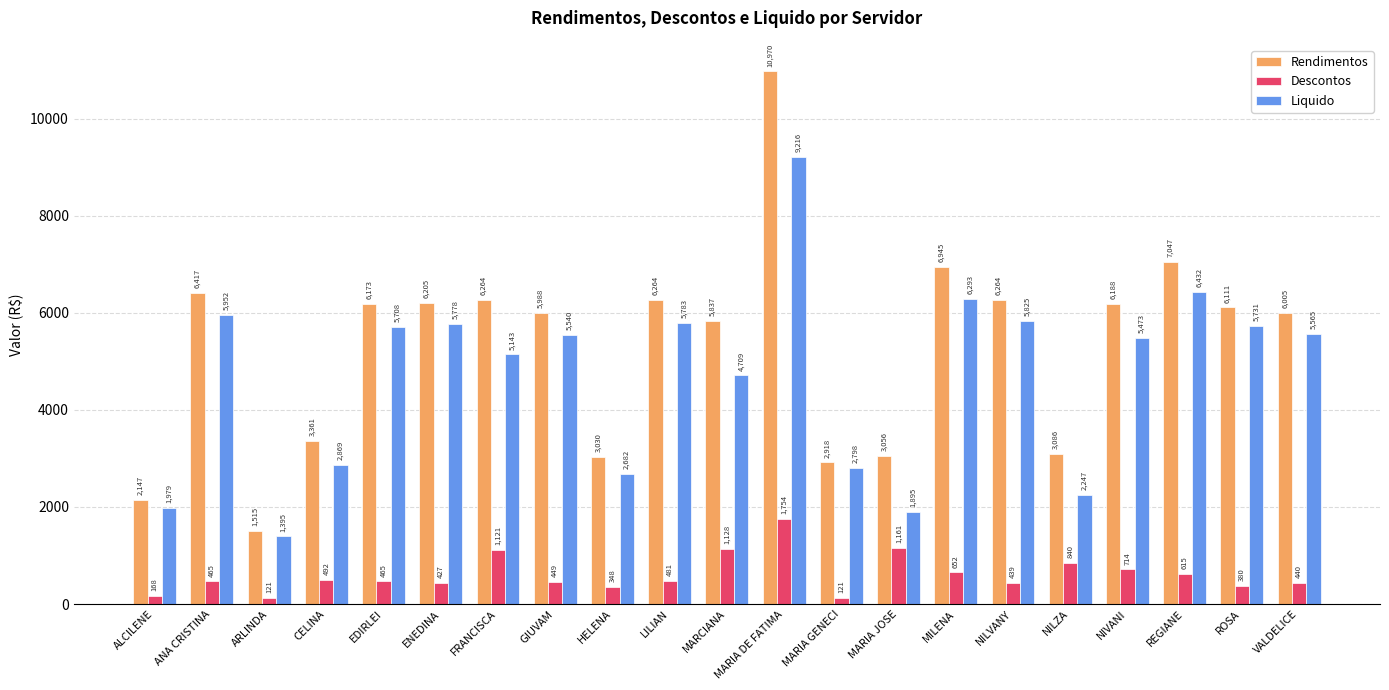

What is the average value of the Descontos series?

608.6